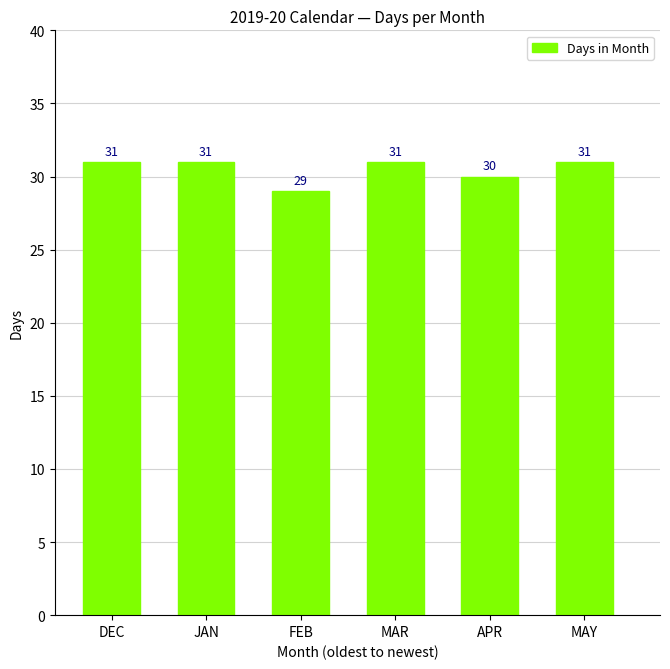

What is the maximum value shown in the chart?

31